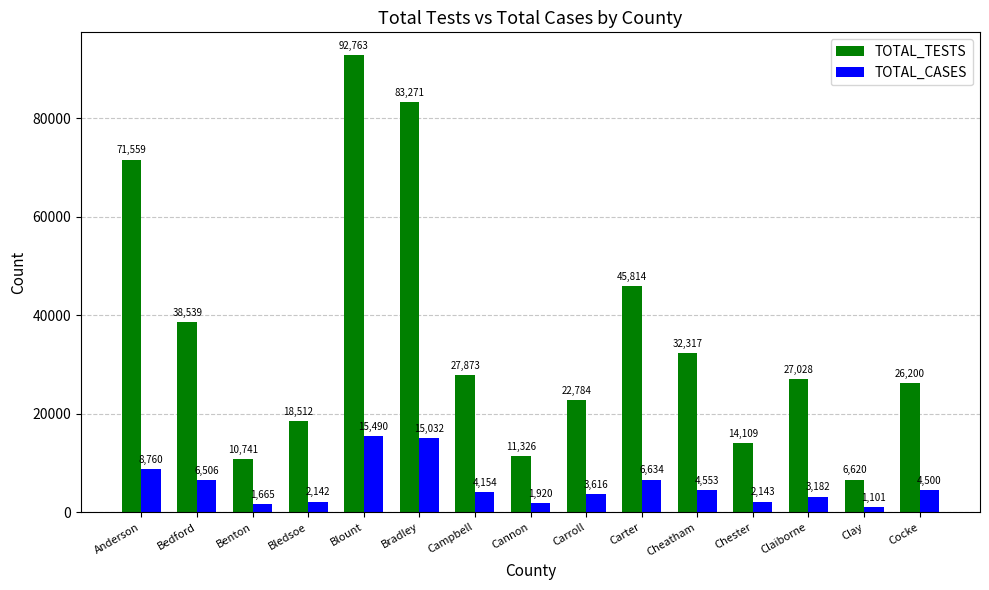

Reading left to right, what are all the values shown in this chart?

TOTAL_TESTS: Anderson=71559	Bedford=38539	Benton=10741	Bledsoe=18512	Blount=92763	Bradley=83271	Campbell=27873	Cannon=11326	Carroll=22784	Carter=45814	Cheatham=32317	Chester=14109	Claiborne=27028	Clay=6620	Cocke=26200
TOTAL_CASES: Anderson=8760	Bedford=6506	Benton=1665	Bledsoe=2142	Blount=15490	Bradley=15032	Campbell=4154	Cannon=1920	Carroll=3616	Carter=6634	Cheatham=4553	Chester=2143	Claiborne=3182	Clay=1101	Cocke=4500